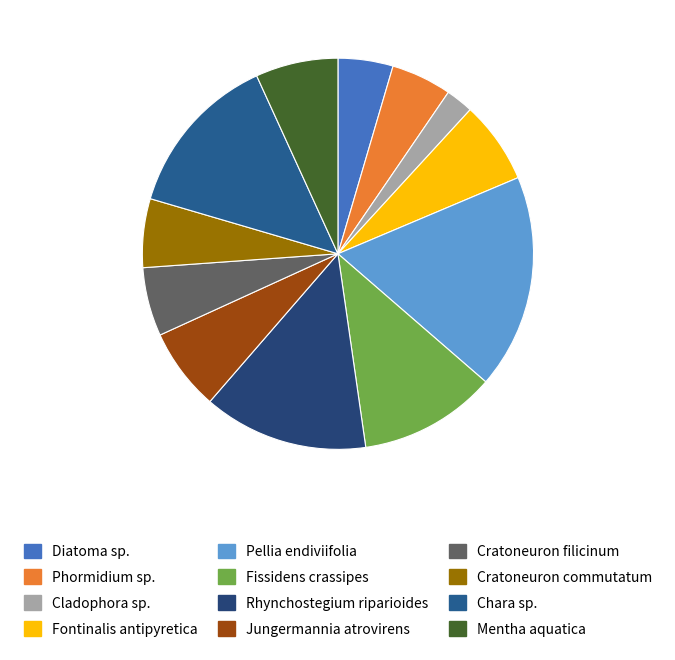

What percentage do Diatoma sp. and Fissidens crassipes together represent?

15.9%